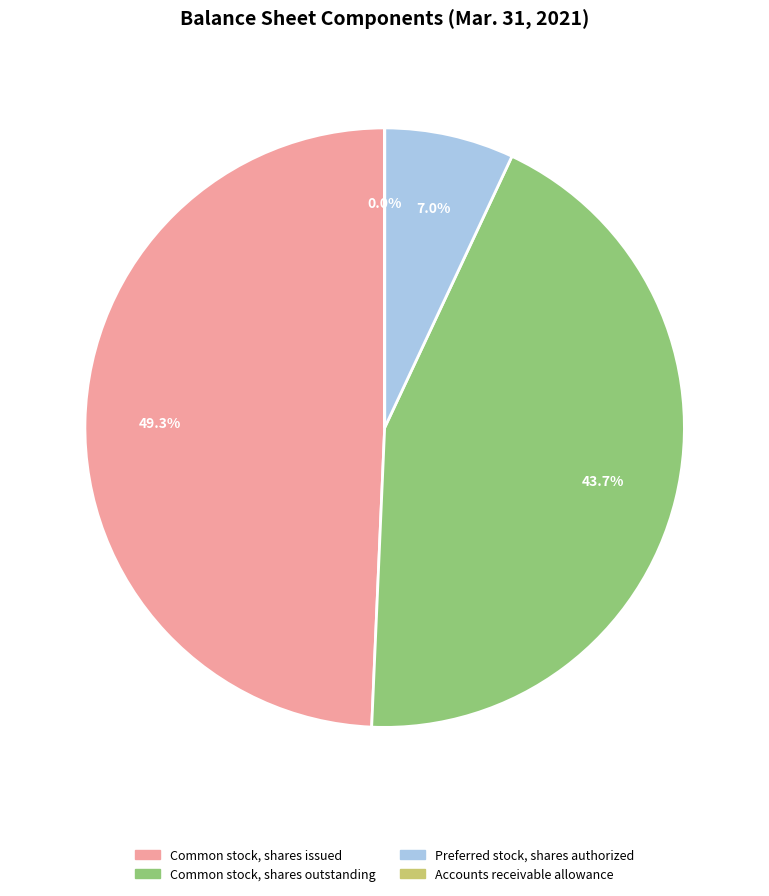

Which has a higher value, Common stock, shares outstanding or Common stock, shares issued?

Common stock, shares issued